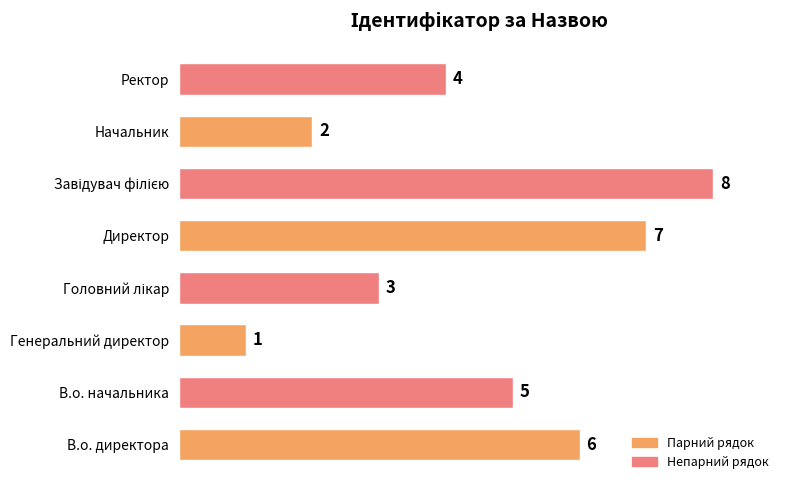

Where is the data nearest to the value 4?

Ректор